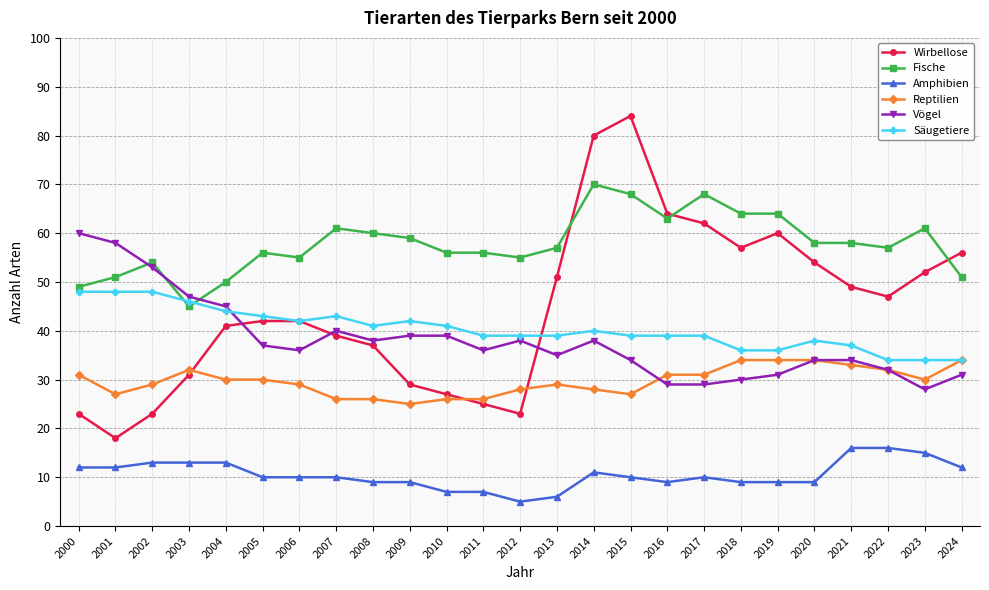

Does the chart have visible grid lines?

Yes